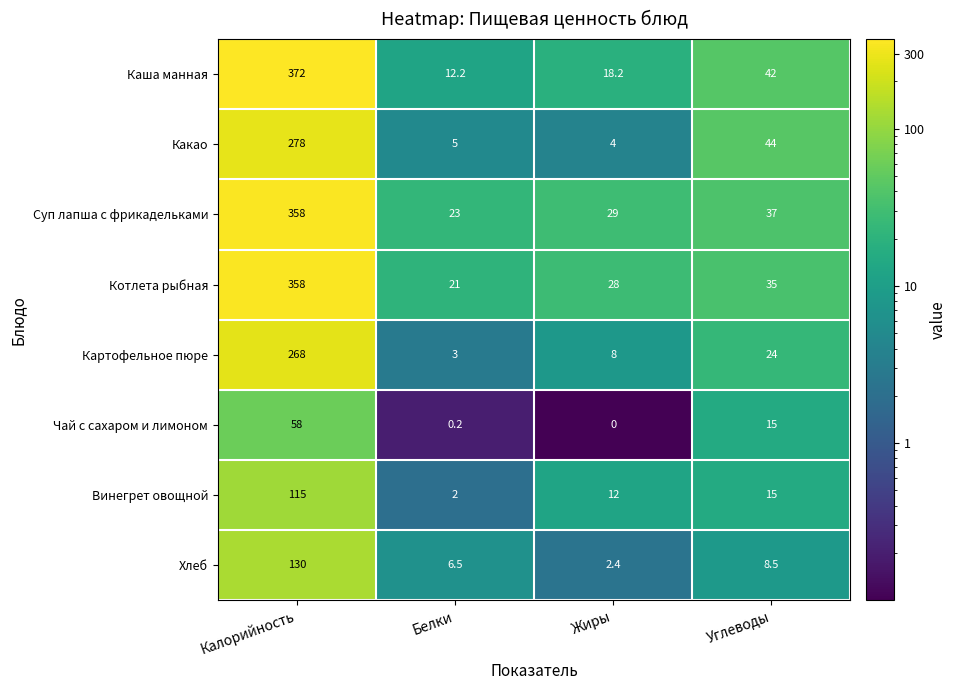

True or false: Хлеб has a value of 1.5 at Жиры.

False